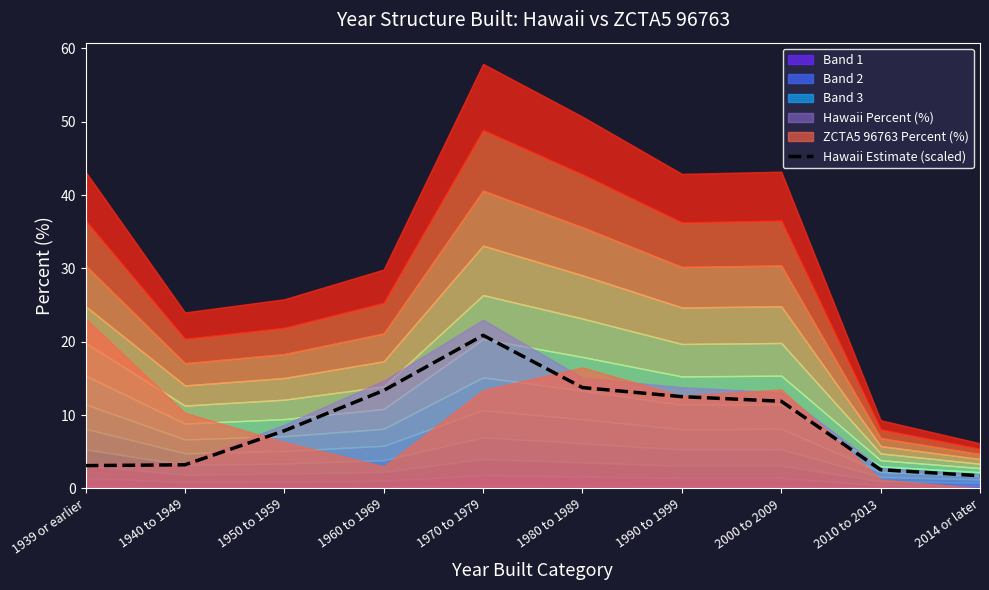

Is it true that the value at 1990 to 1999 is 3.3?

False